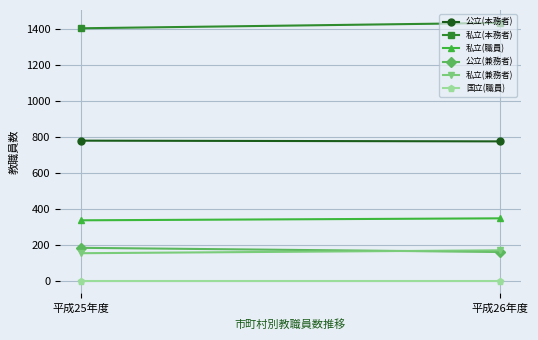

Which series has the widest spread of values?

私立(本務者)